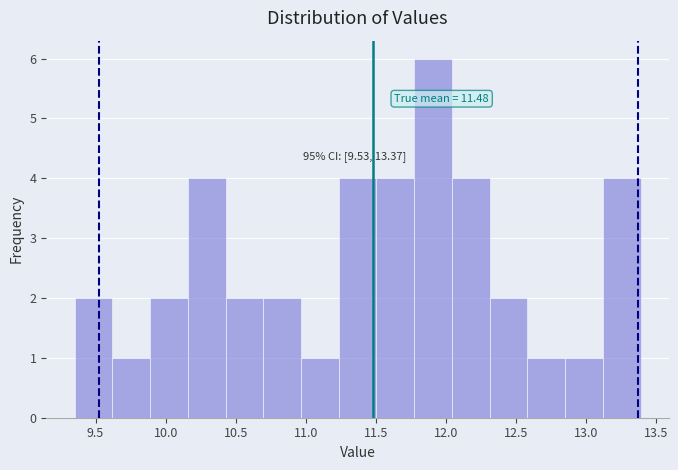

Which range on the x-axis has the tallest bar?

11.75 to 12.05